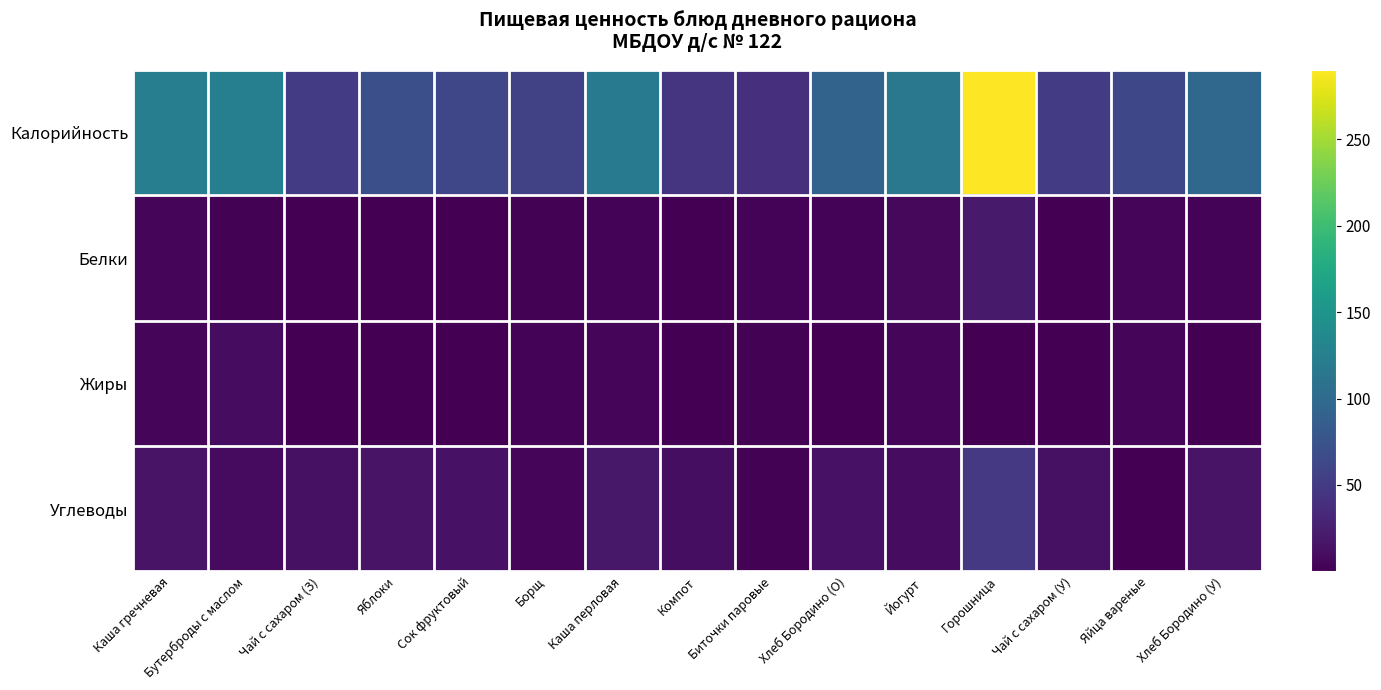

Which series has the widest spread of values?

Калорийность